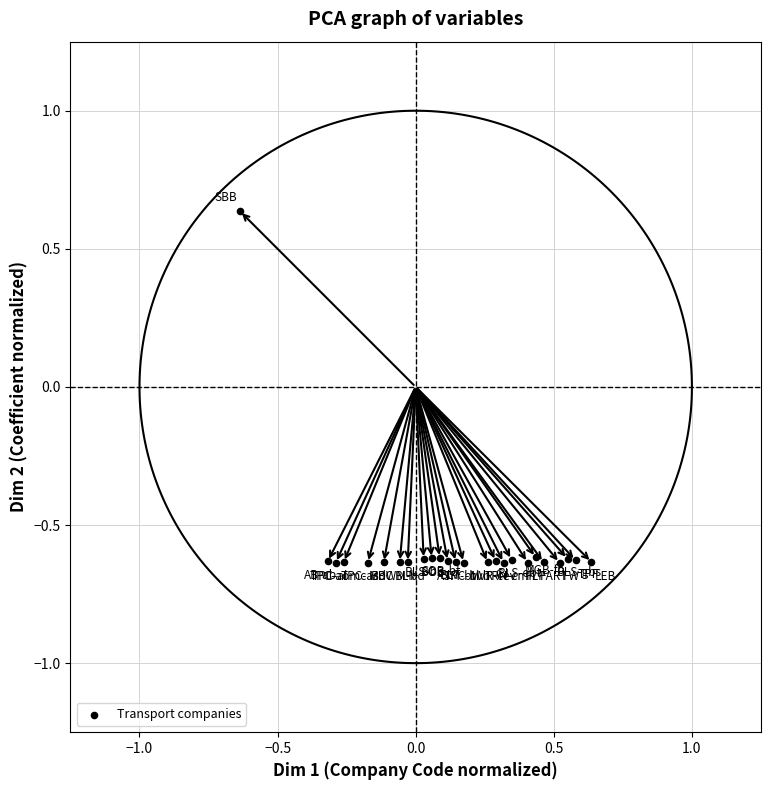

What is the range of X values (max minus min)?

1.3